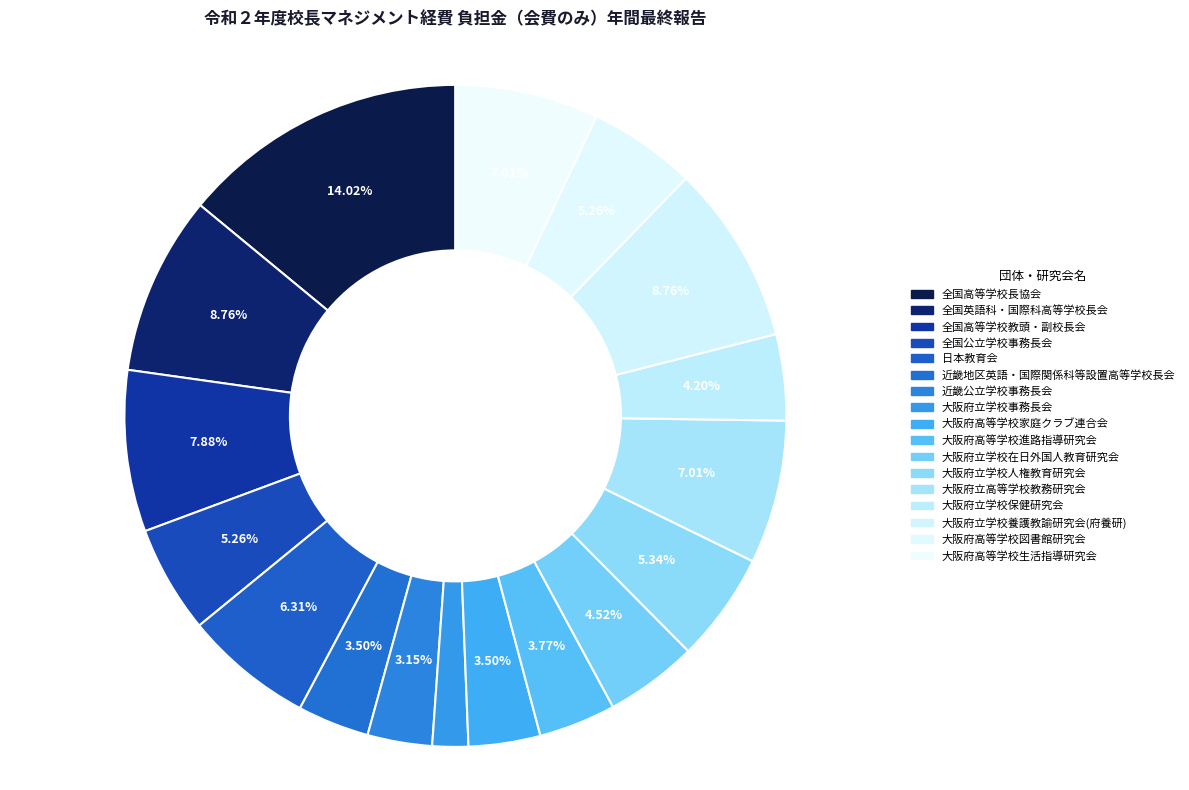

What is the change in value from 全国公立学校事務長会 to 大阪府立学校事務長会?

-2000